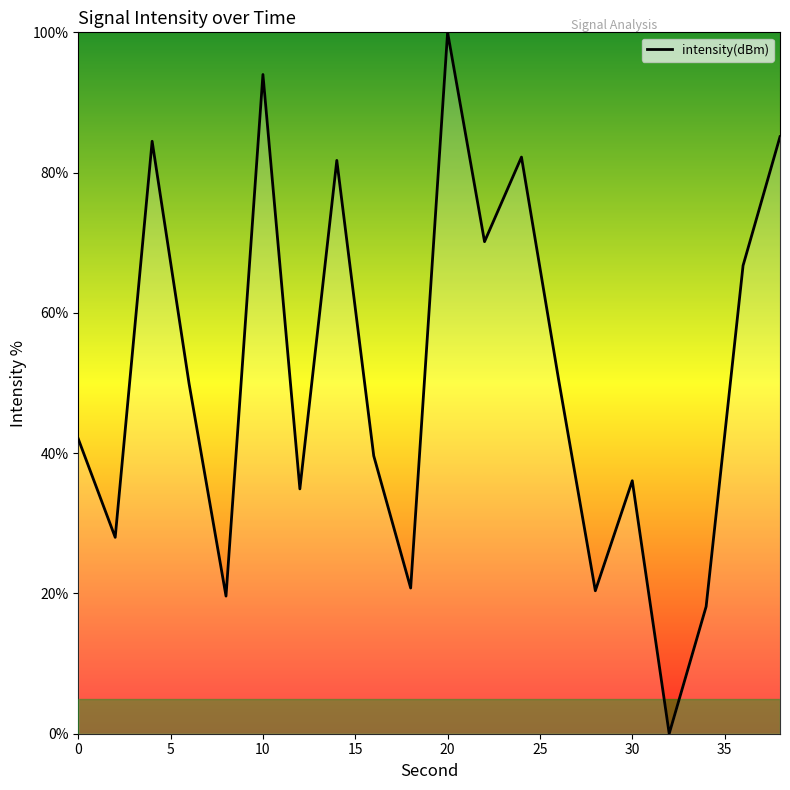

What is the difference between the maximum and minimum values?

100.0